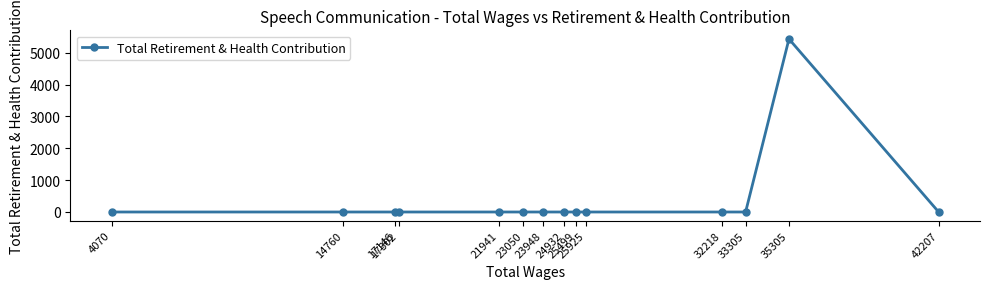

Is it true that the value at 23948 is 3599?

False